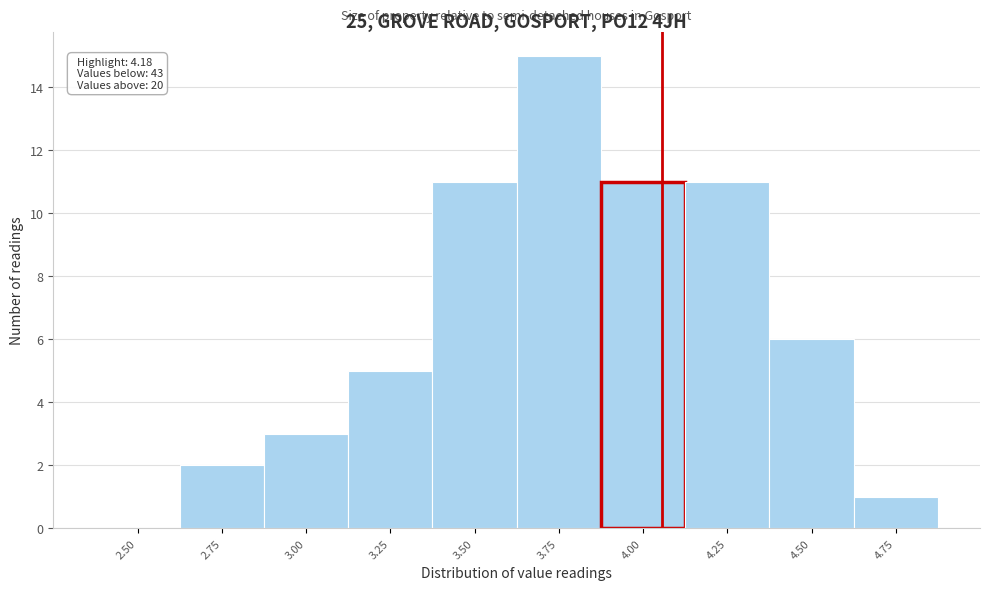

Reading left to right, list all the values displayed in this chart.

2.50=0	2.75=2	3.00=3	3.25=5	3.50=11	3.75=15	4.00=11	4.25=11	4.50=6	4.75=1